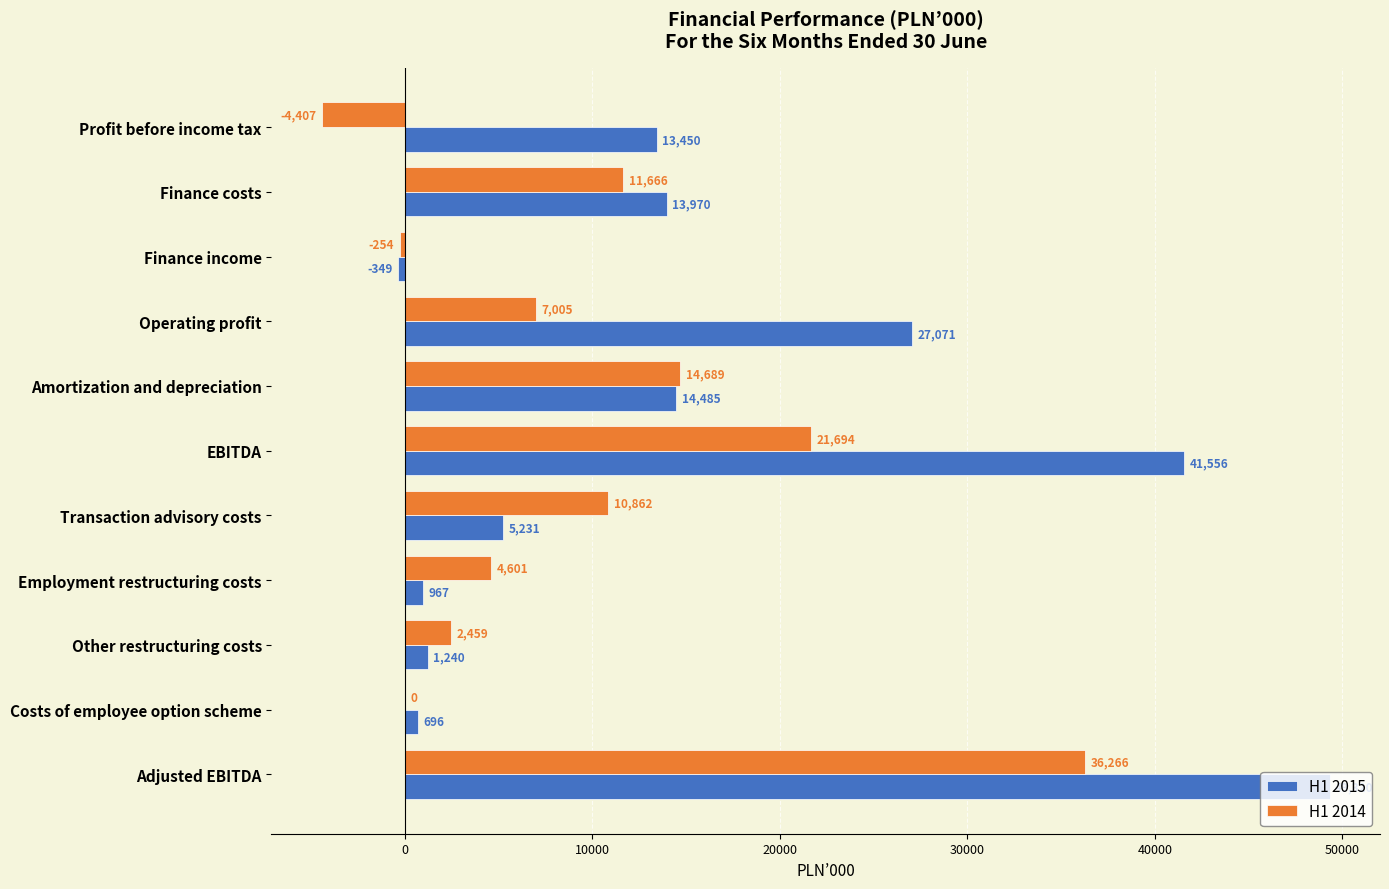

The H1 2015 series shows 13450 at Profit before income tax. True or false?

True